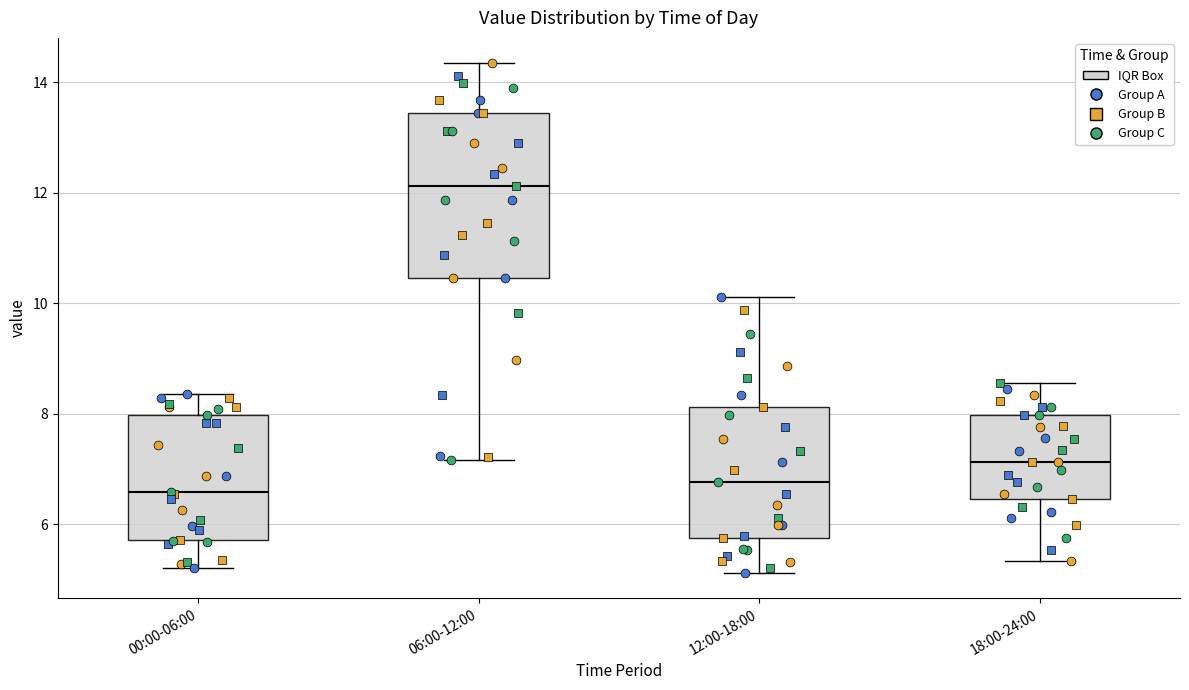

Reading left to right, transcribe this box plot: for each box, give where its median line is, the range the box spans, and where its two whiskers end, as read against the y-axis. The values are not printed on the chart, so give them approximately, as read against the axis.

00:00-06:00: median 6.6, box 5.8 to 8.0, whiskers 5.2 to 8.4
06:00-12:00: median 12.2, box 10.4 to 13.4, whiskers 7.2 to 14.4
12:00-18:00: median 6.8, box 5.8 to 8.2, whiskers 5.2 to 10.2
18:00-24:00: median 7.2, box 6.4 to 8.0, whiskers 5.4 to 8.6